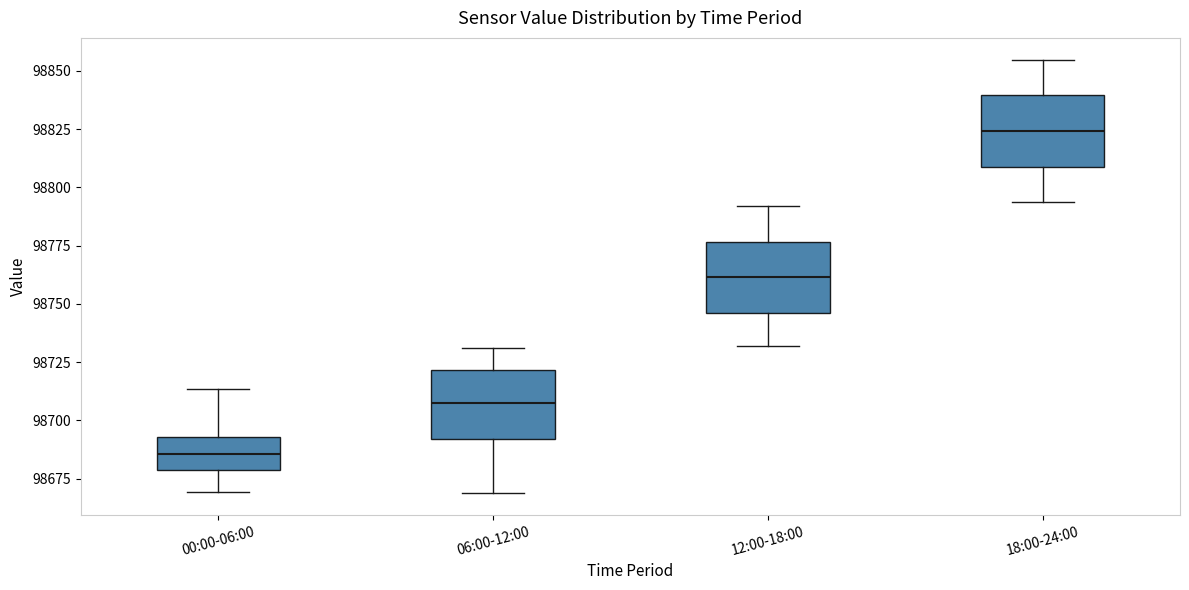

Reading left to right, read every box against the y-axis: the position of its median line, the range the box covers, and the ends of its whiskers. The values are not printed on the chart, so give them approximately, as read against the axis.

00:00-06:00: median 98685, box 98680 to 98695, whiskers 98670 to 98715
06:00-12:00: median 98710, box 98690 to 98720, whiskers 98670 to 98730
12:00-18:00: median 98760, box 98745 to 98775, whiskers 98730 to 98790
18:00-24:00: median 98825, box 98810 to 98840, whiskers 98795 to 98855